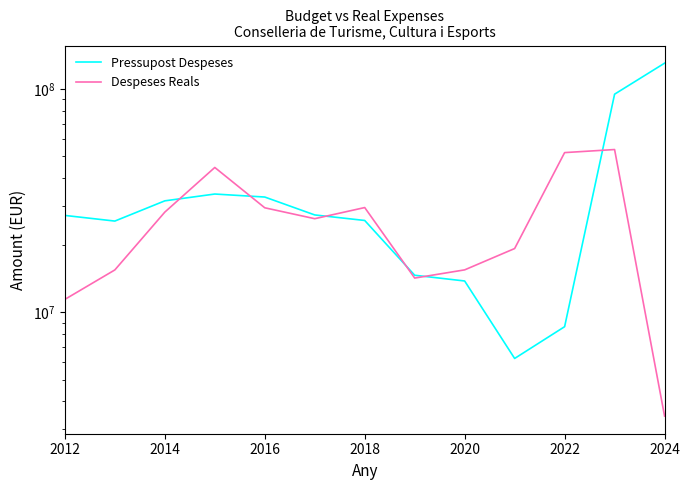

What position from the left is 2018?

7